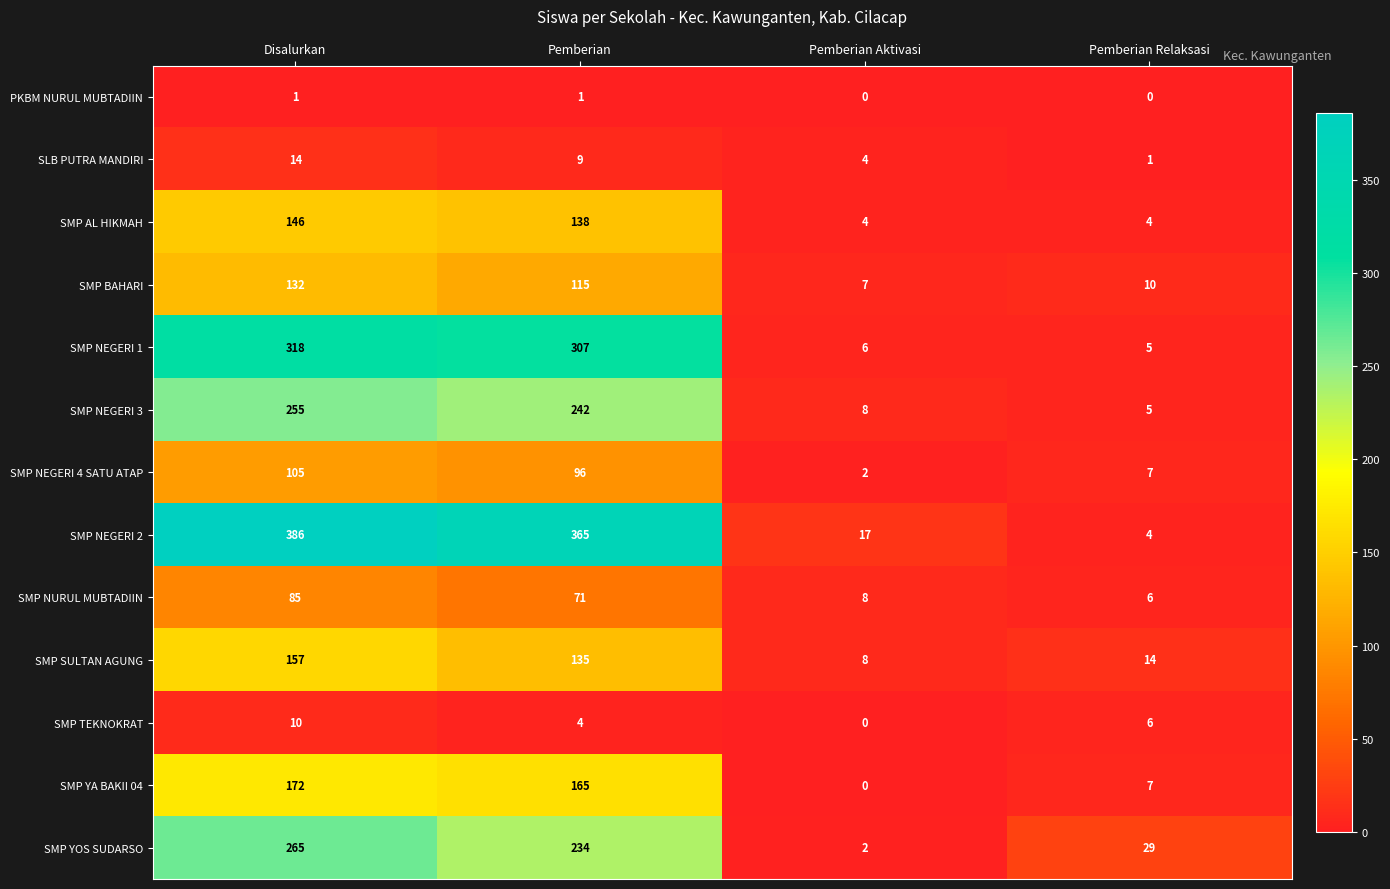

Rank the categories by SMP NURUL MUBTADIIN value from lowest to highest.

Pemberian Relaksasi, Pemberian Aktivasi, Pemberian, Disalurkan